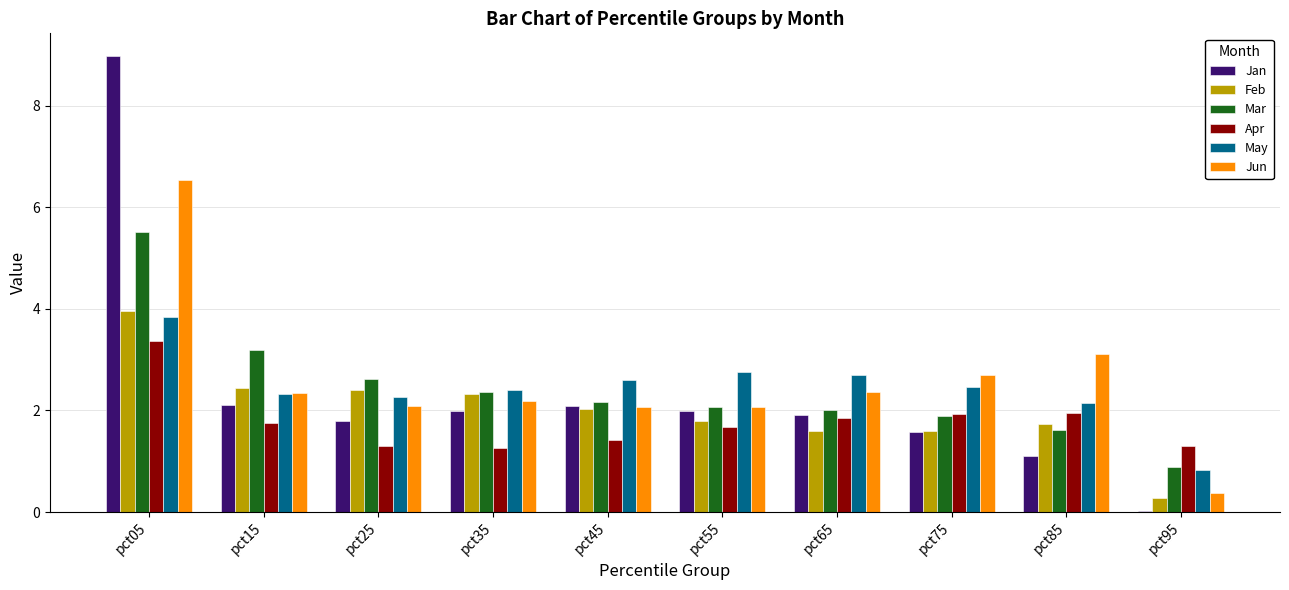

What is the difference between the May values at pct05 and pct95?

3.0